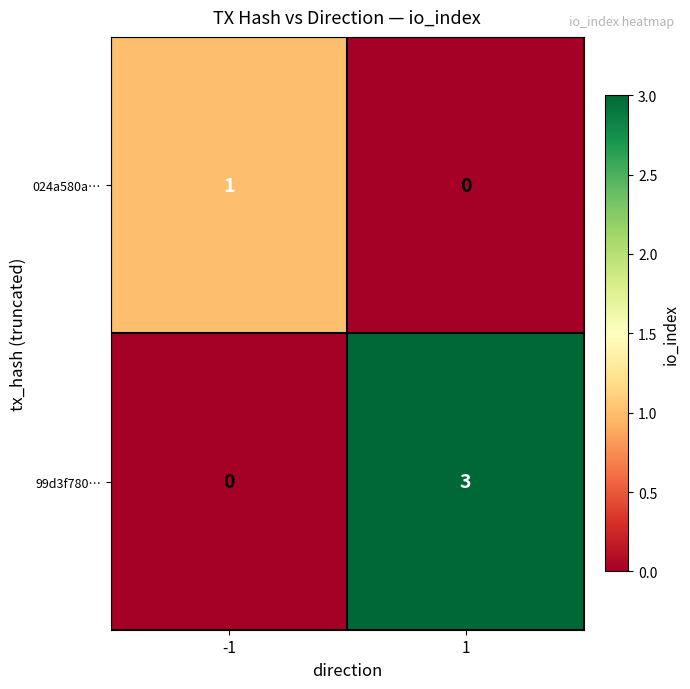

Reading left to right, transcribe all the data shown in this chart.

024a580a…: -1=1	1=0
99d3f780…: -1=0	1=3